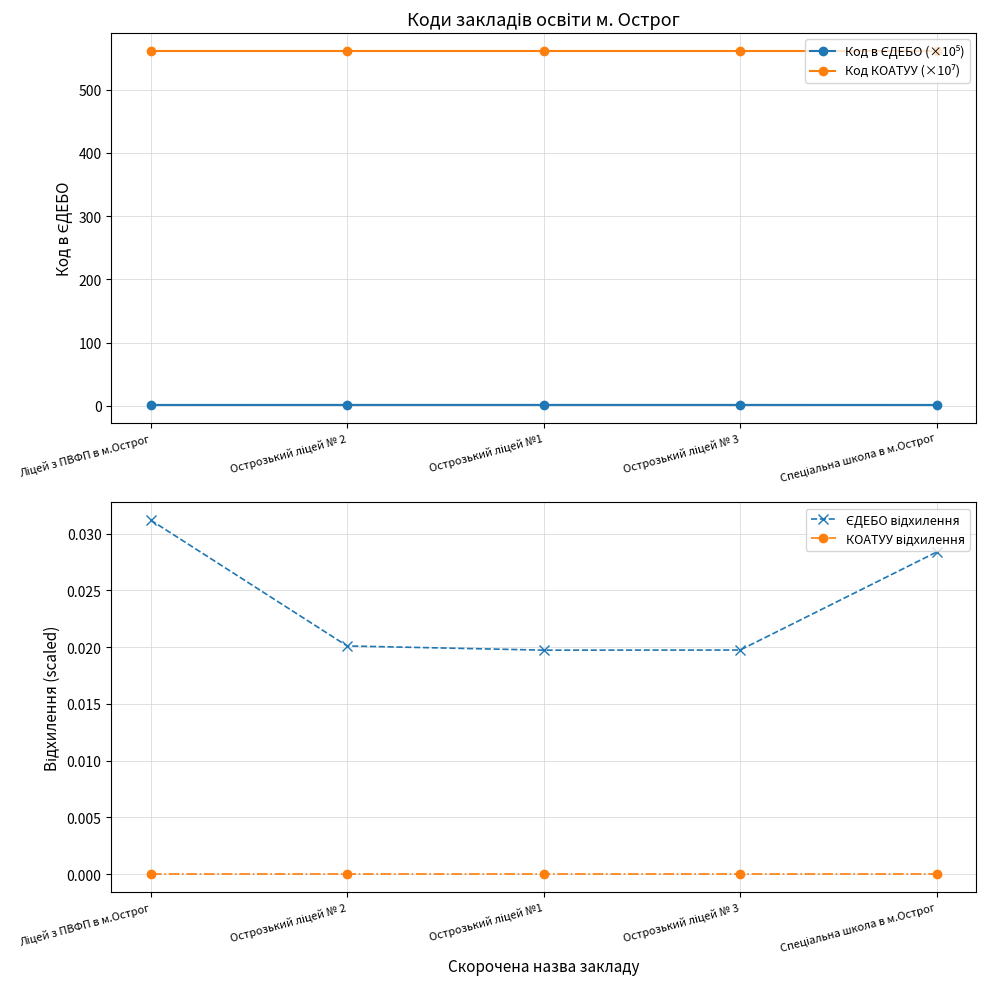

What are all the series names shown in the legend?

Код в ЄДЕБО (×10⁵), Код КОАТУУ (×10⁷), ЄДЕБО відхилення, КОАТУУ відхилення